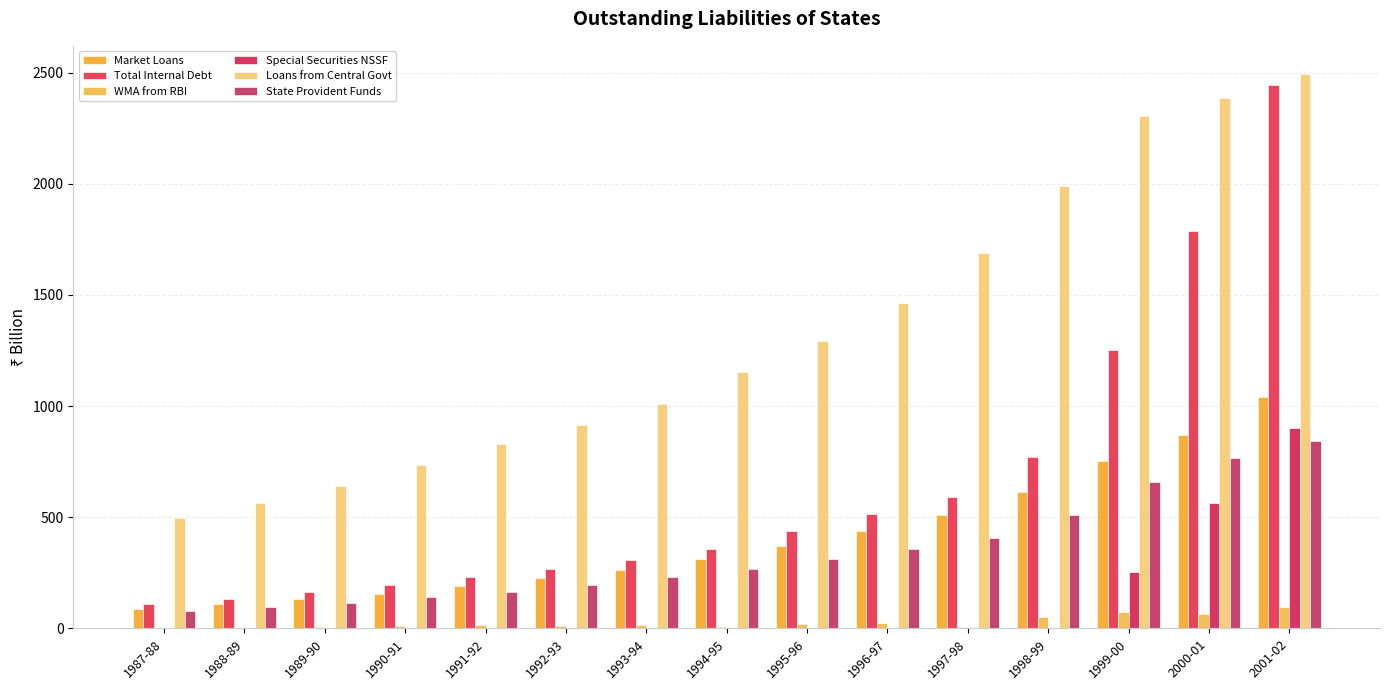

Is it true that Loans from Central Govt equals 735.2 at 1990-91?

True